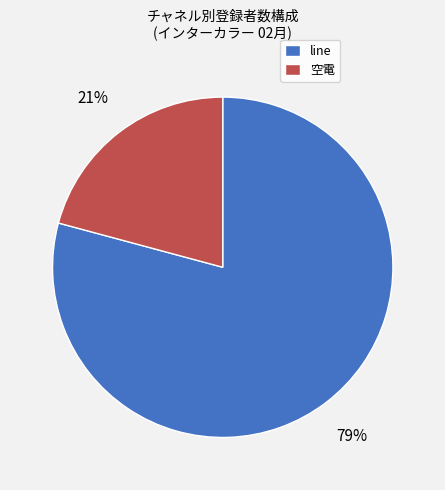

Between 空電 and line, which is larger?

line